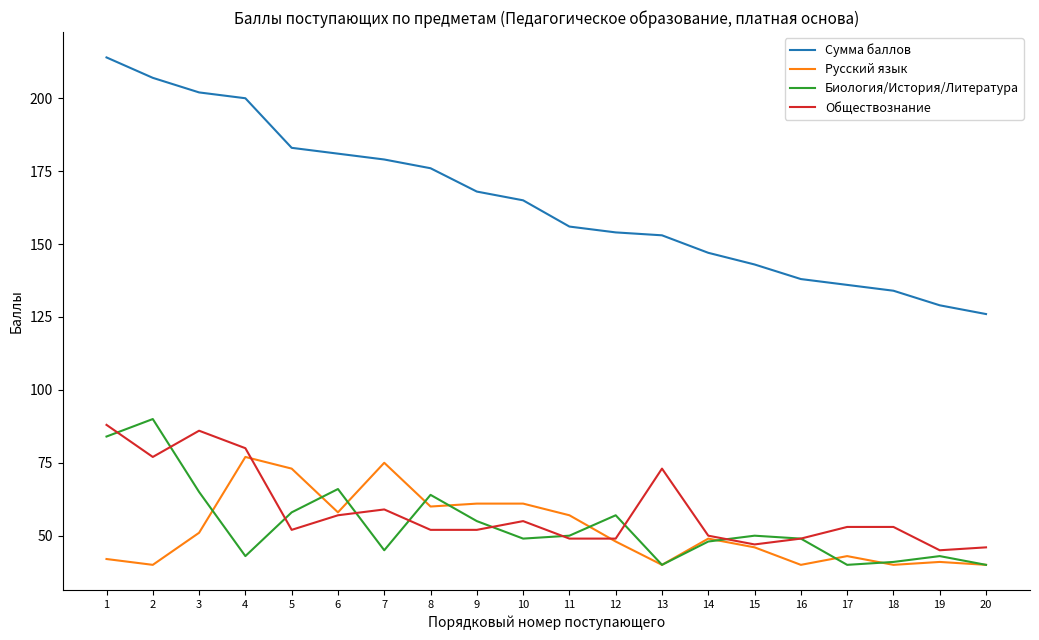

Does the chart display data point markers on the line(s)?

No